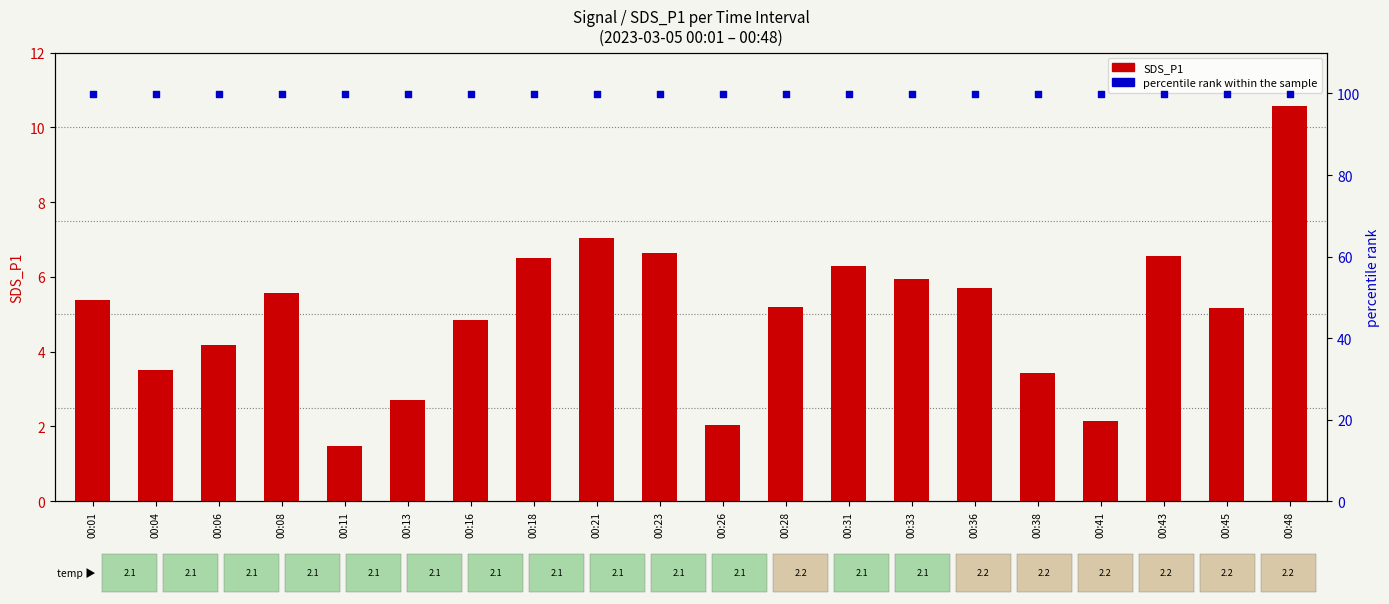

What are all the series names shown in the legend?

SDS_P1, percentile rank within the sample